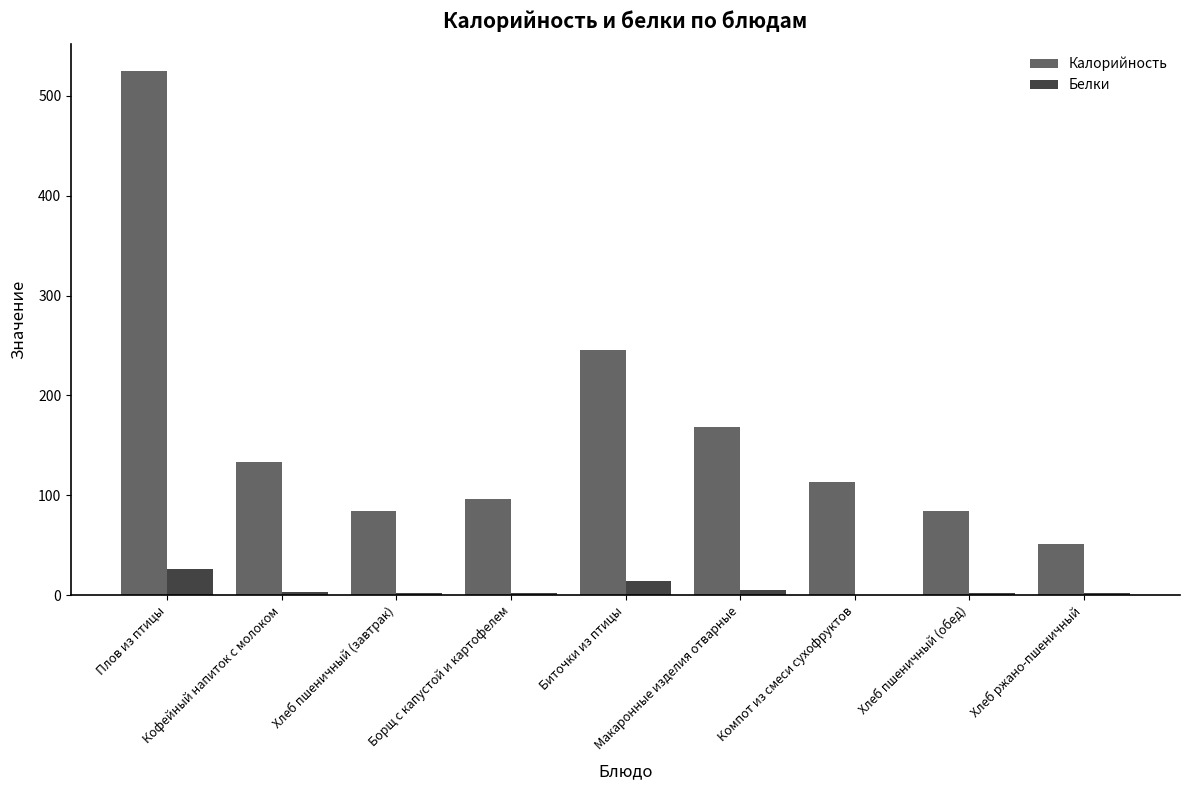

What is the approximate value of Белки at Макаронные изделия отварные?

5.5